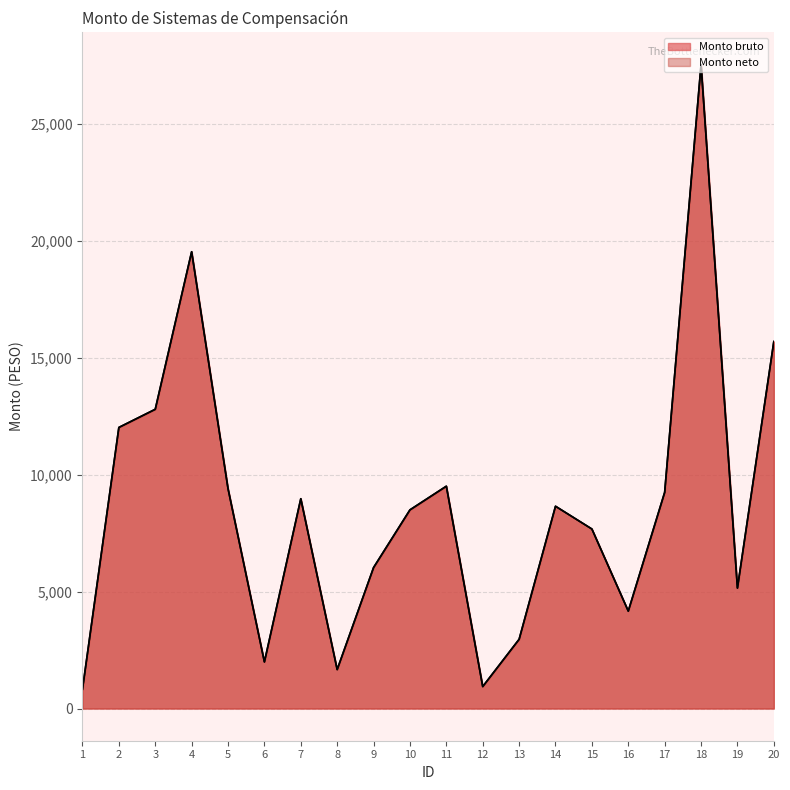

True or false: Monto bruto and Monto neto intersect in this chart.

False